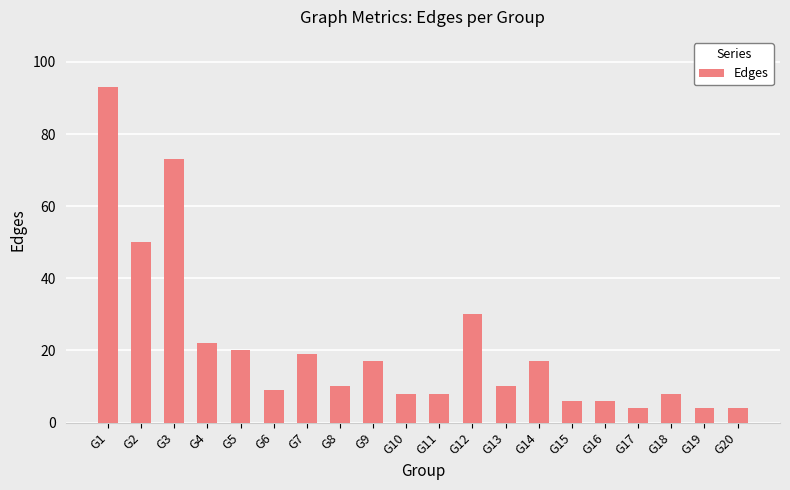

Reading left to right, extract all data points from this chart.

93	50	73	22	20	9	19	10	17	8	8	30	10	17	6	6	4	8	4	4